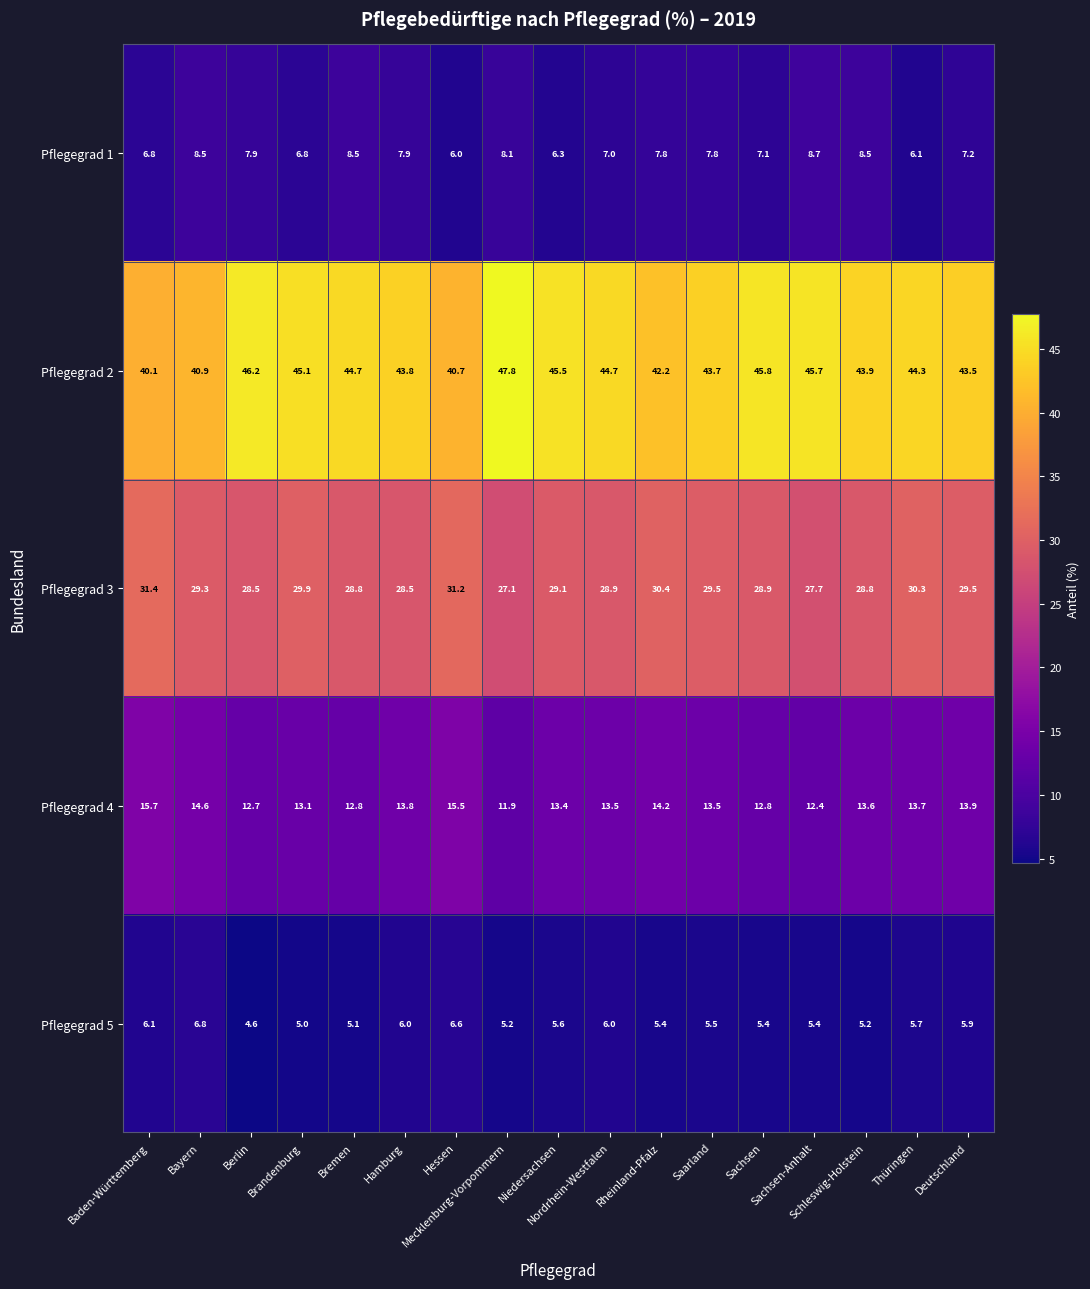

Which series has the largest range (max minus min)?

Pflegegrad 2